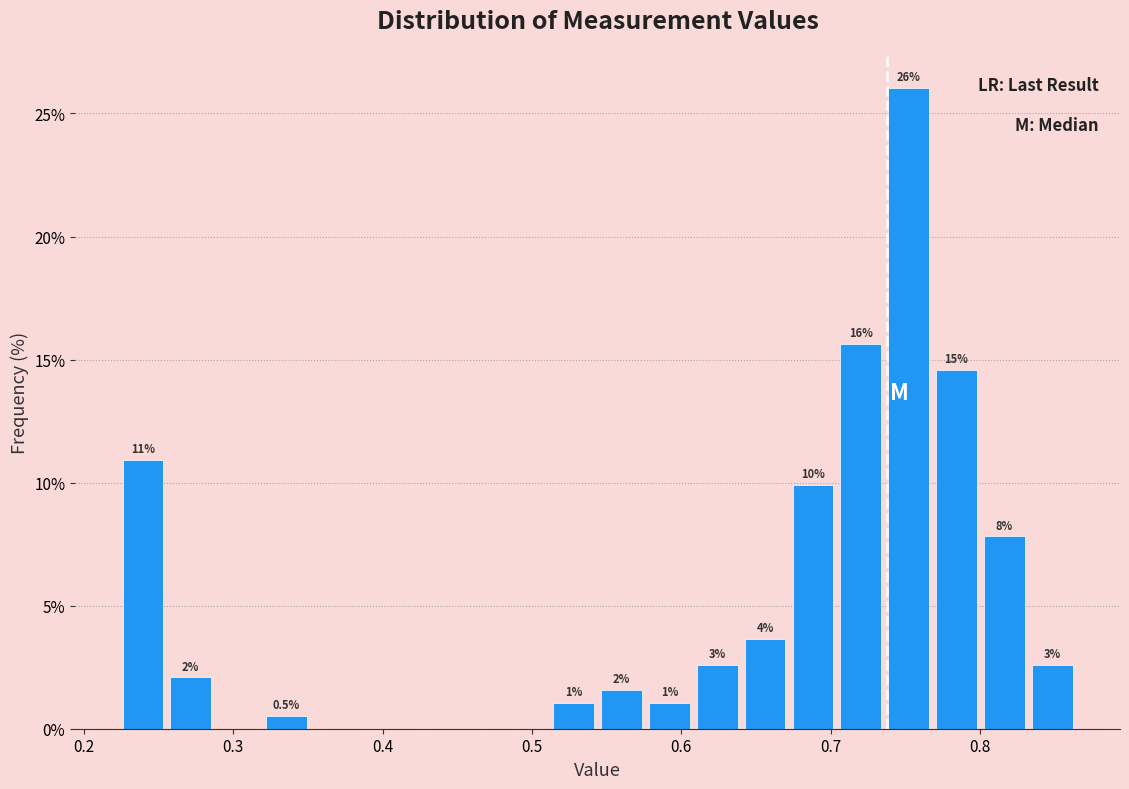

Read against the x-axis, roughly where is the centre of the tallest bar?

0.75